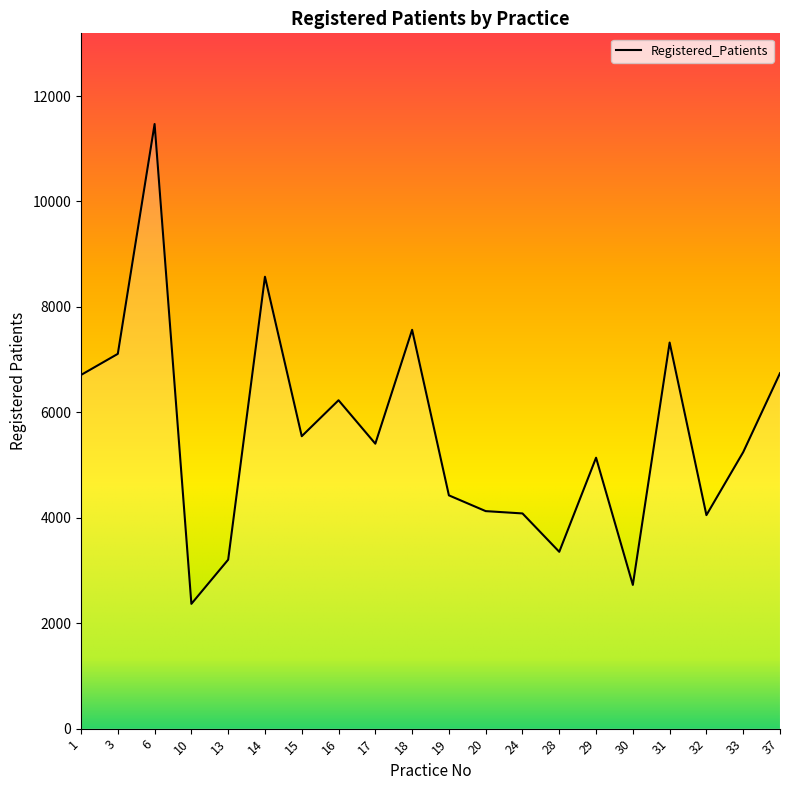

What is the change in value from 10 to 30?

+359